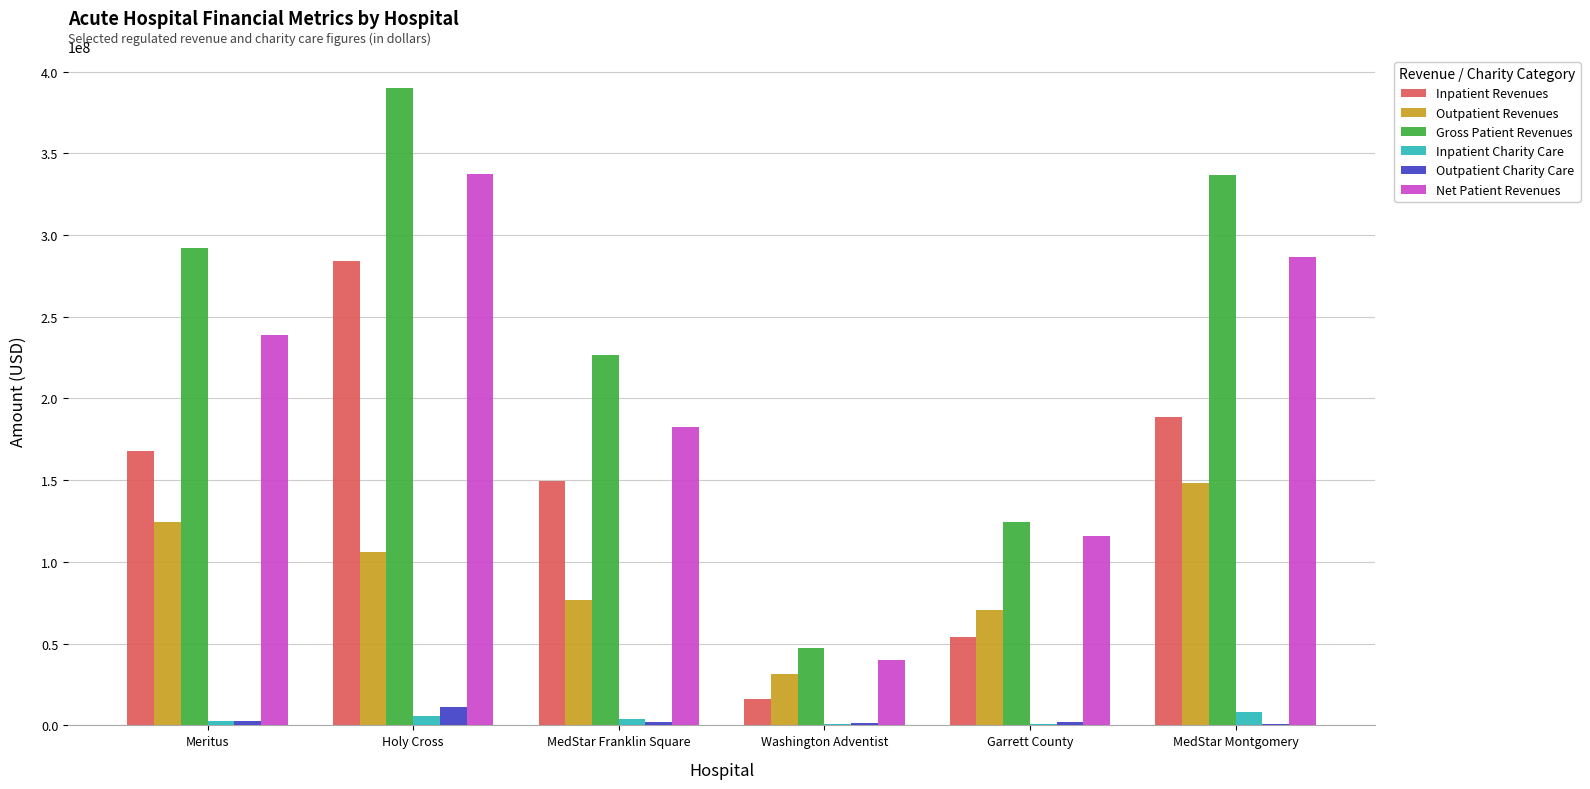

Is it true that Gross Patient Revenues equals 17712420 at Washington Adventist?

False